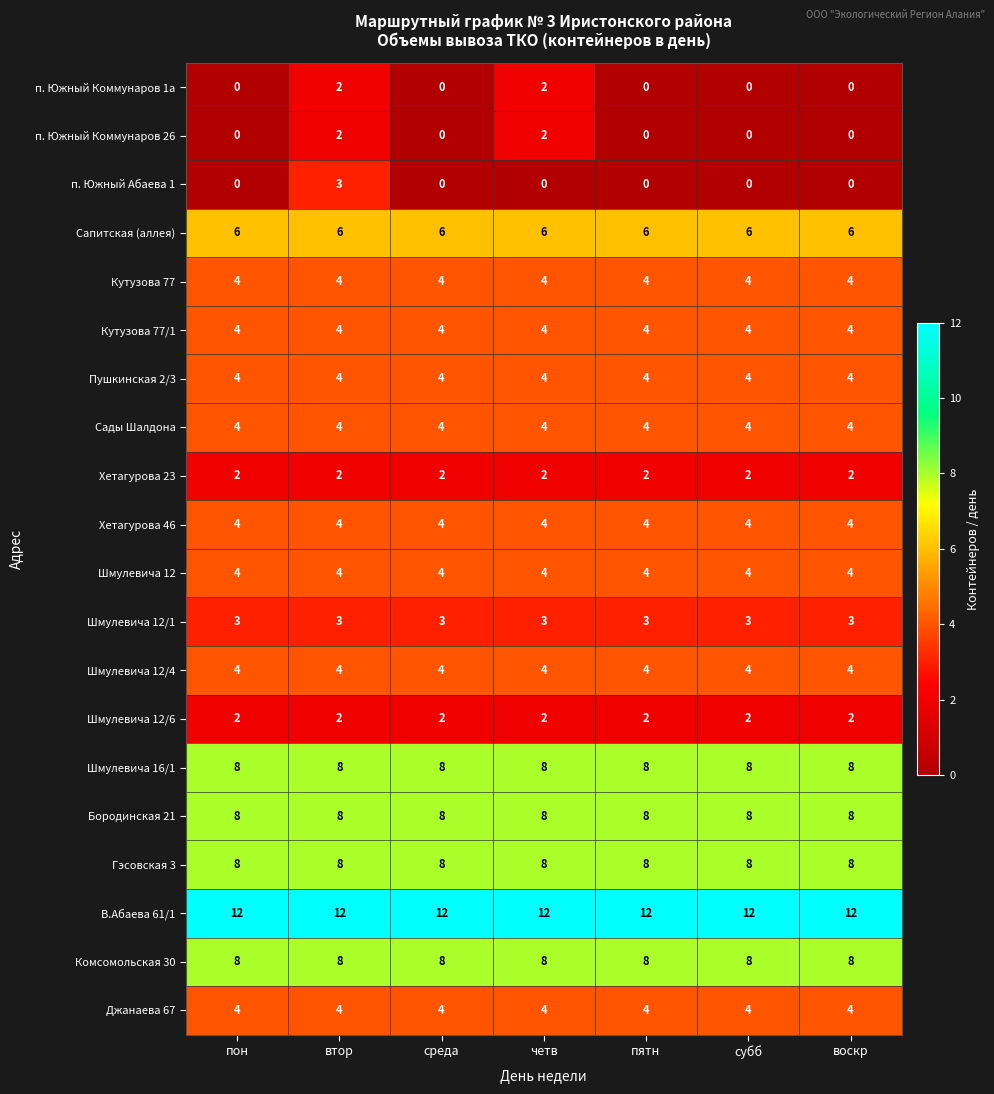

What is the spread (max minus min) of values at пон?

12